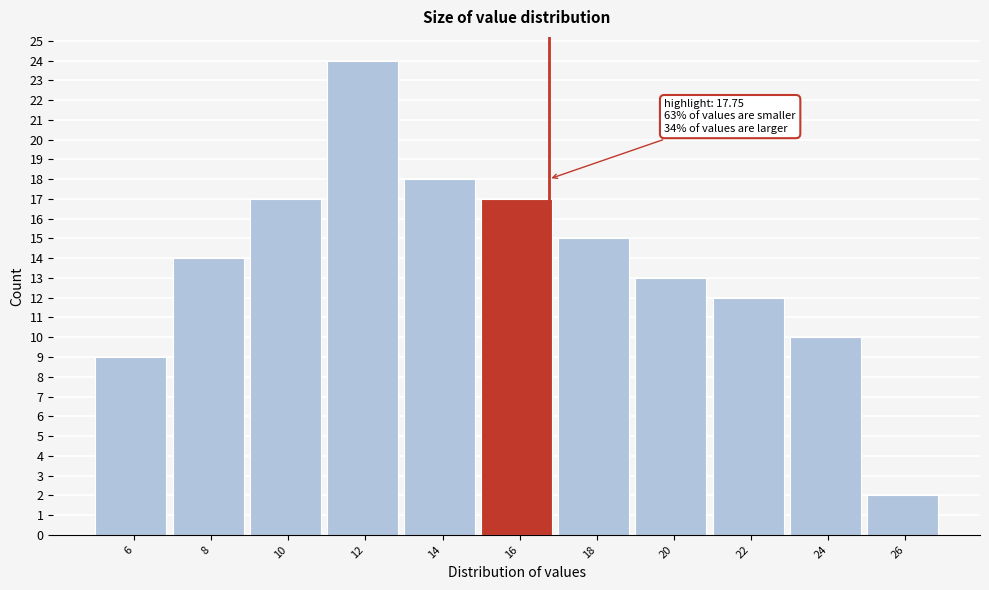

Reading right to left, list all the values displayed in this chart.

2	10	12	13	15	17	18	24	17	14	9